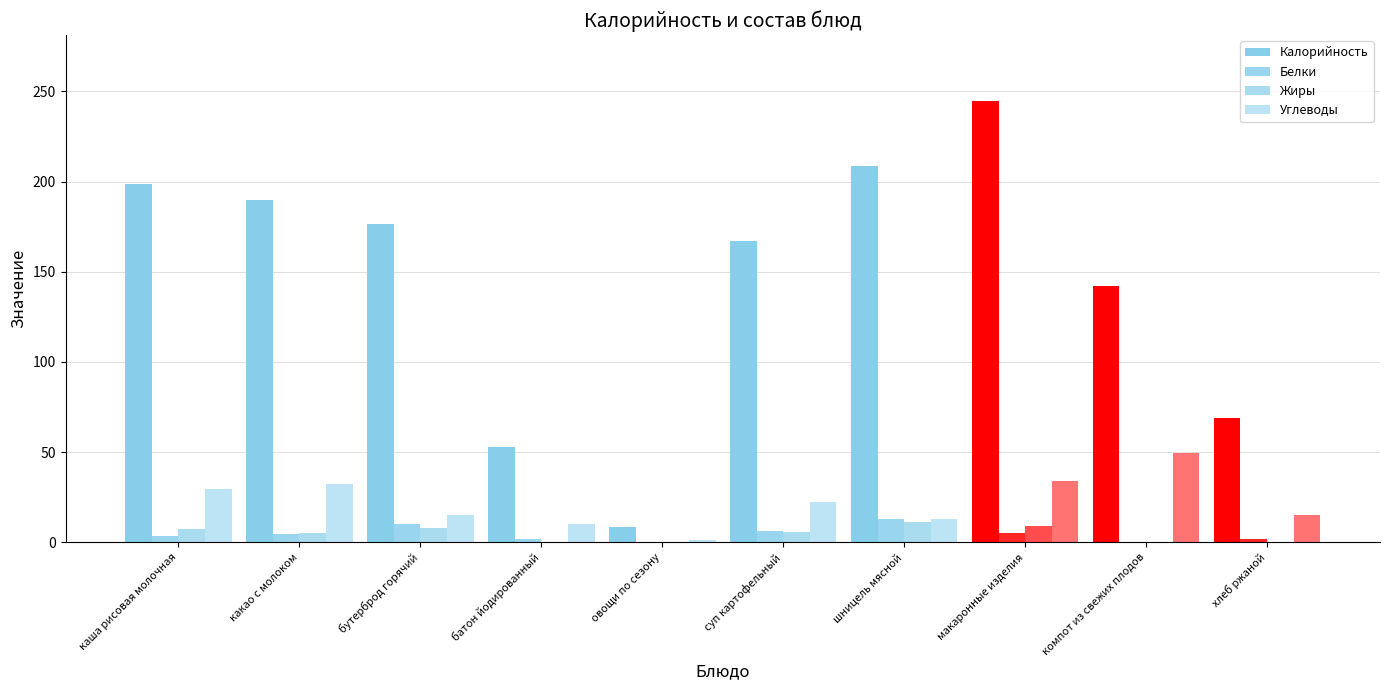

At which label is Калорийность closest to 126?

компот из свежих плодов